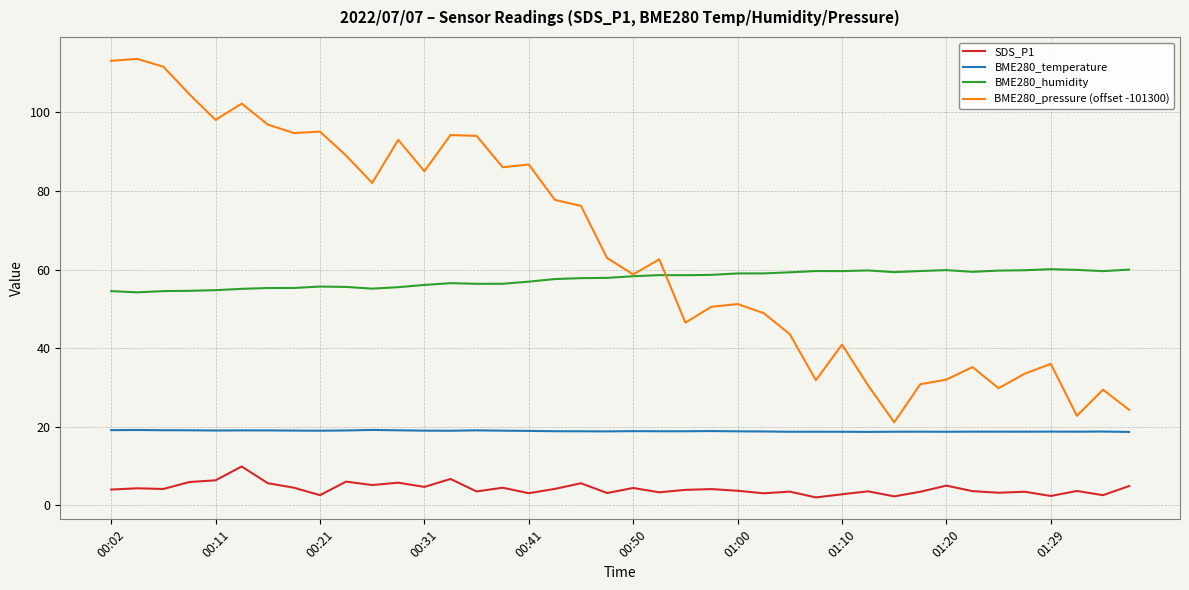

What is the lowest value of the BME280_pressure (offset -101300) series?

21.1